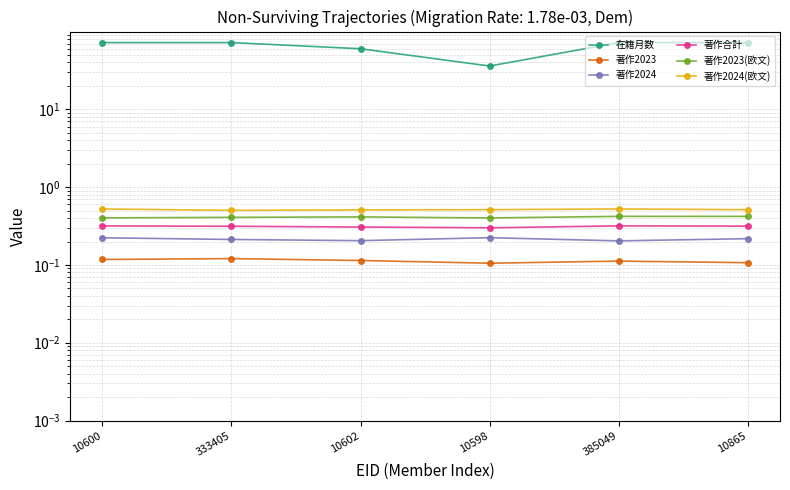

How many data points does each series have?

6